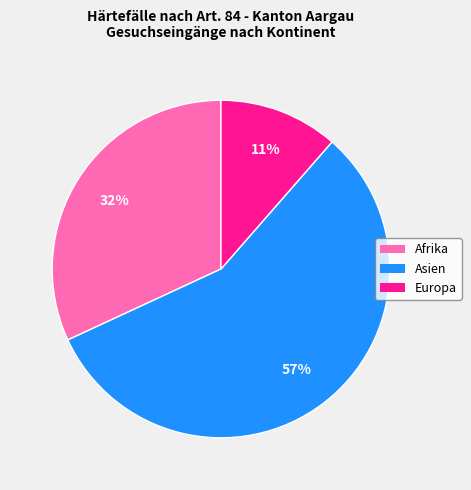

Does any single category account for the majority?

Yes